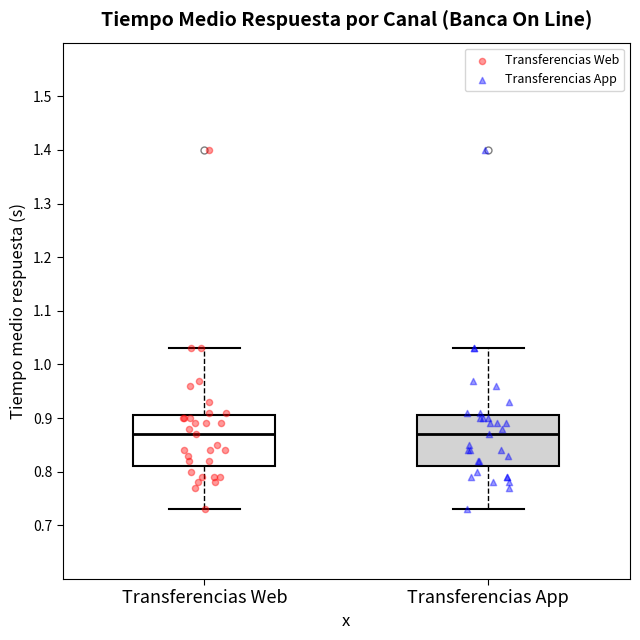

Where does the upper whisker of the box for Transferencias Web end on the y-axis? The values are not printed on the chart, so give them approximately, as read against the axis.

1.03